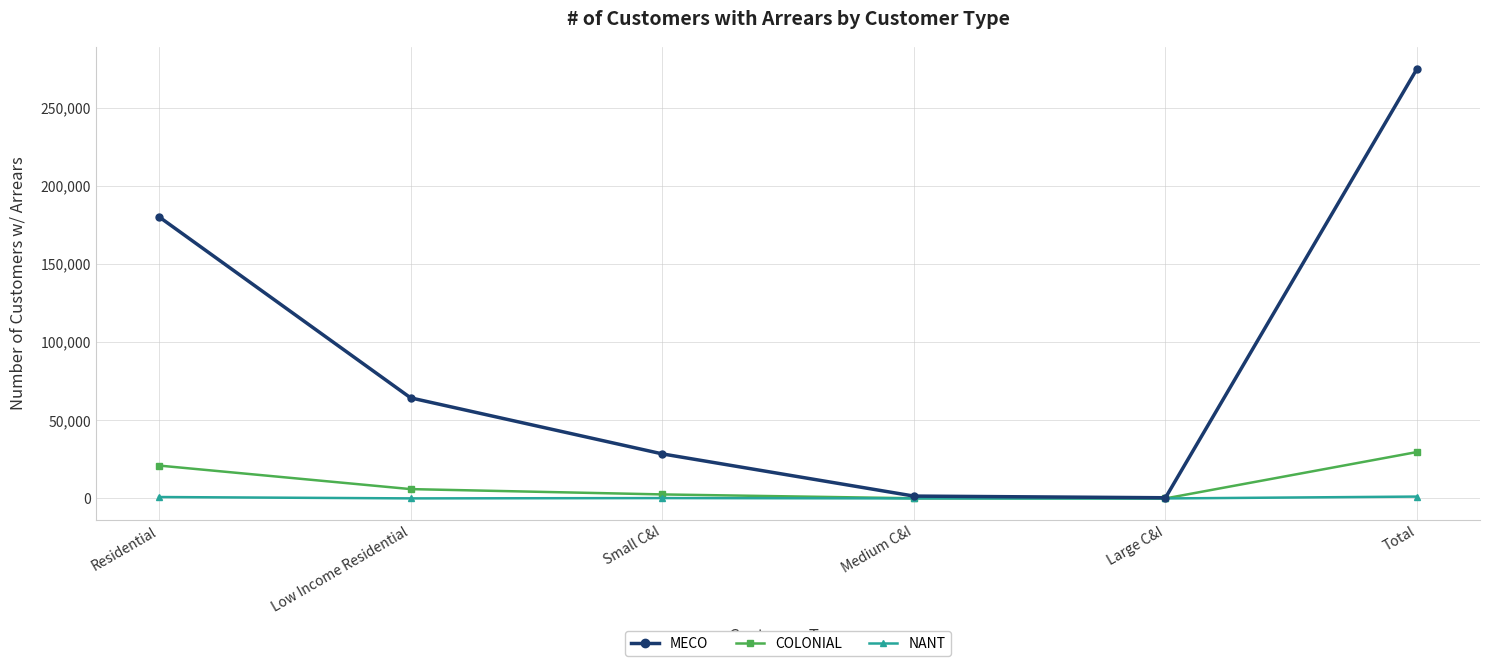

Which series has the widest spread of values?

MECO